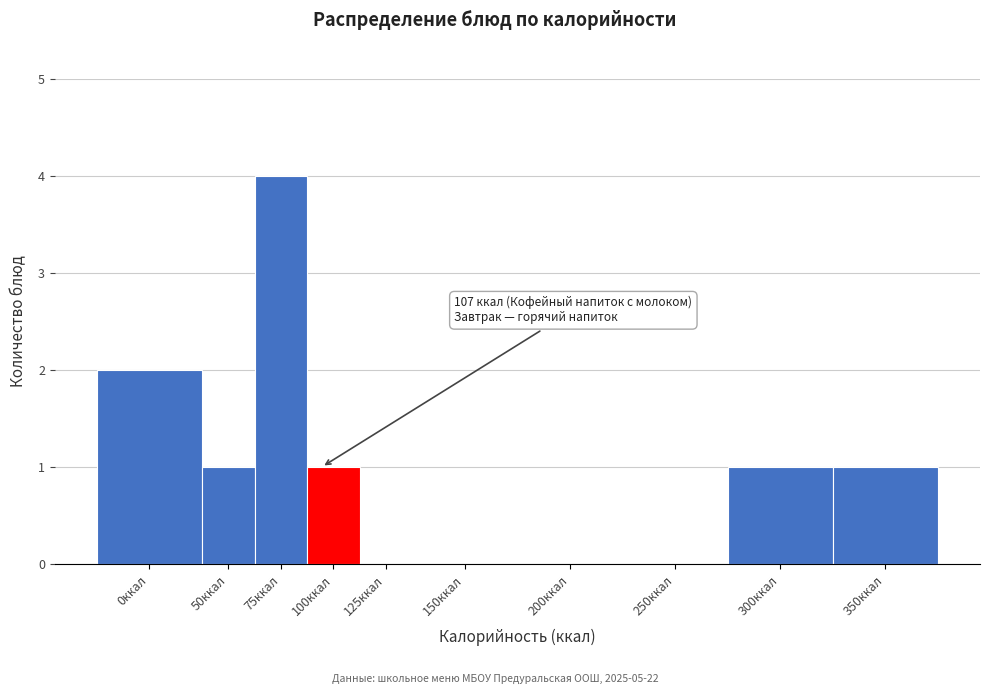

Reading left to right, list all the values displayed in this chart.

0ккал=2	50ккал=1	75ккал=4	100ккал=1	125ккал=0	150ккал=0	200ккал=0	250ккал=0	300ккал=1	350ккал=1